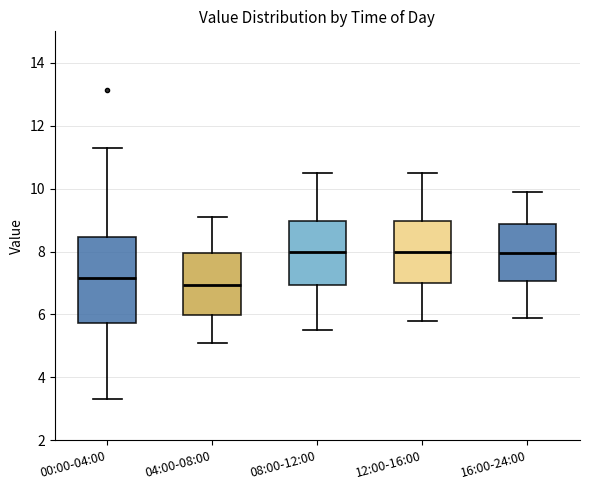

Where is the lower edge of the box for 04:00-08:00 on the y-axis? The values are not printed on the chart, so give them approximately, as read against the axis.

6.0